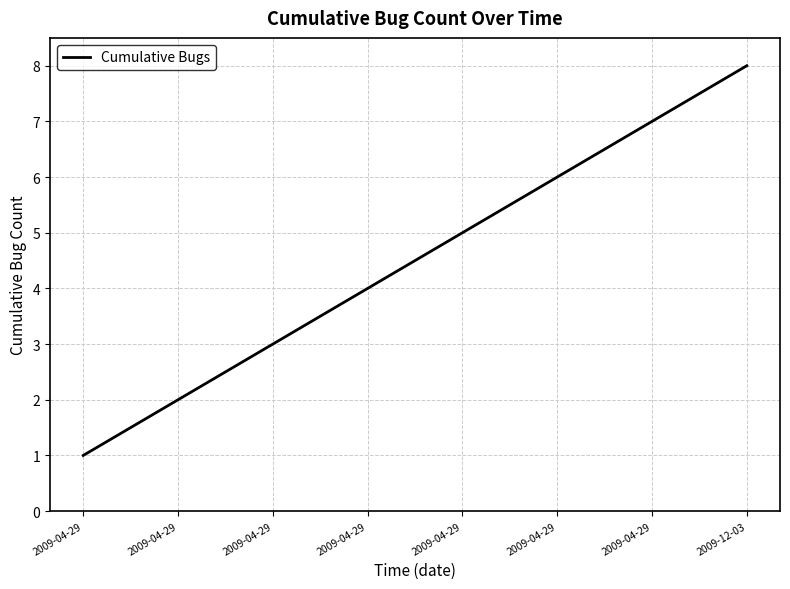

What is the ratio of the value at 2009-04-29 to the value at 2009-04-29?

0.2